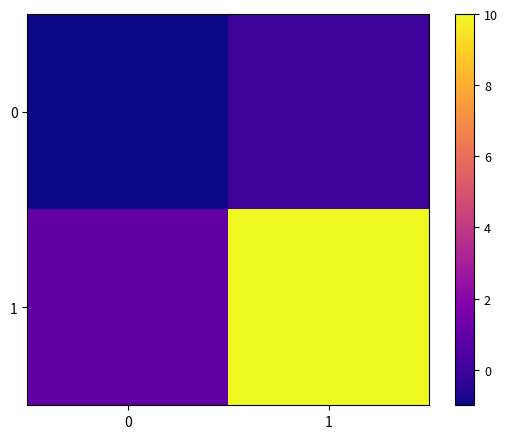

How many data points does each series have?

2